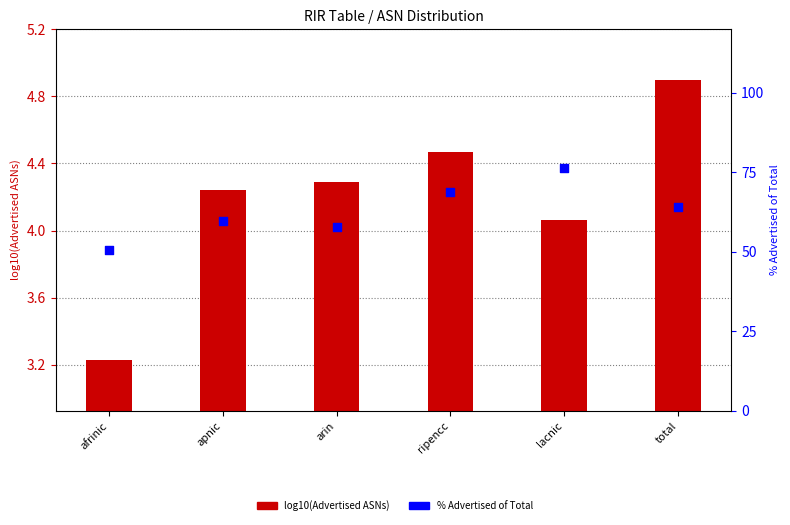

Is the value of log10(Advertised ASNs) at ripencc greater than the value of % Advertised of Total at total?

No